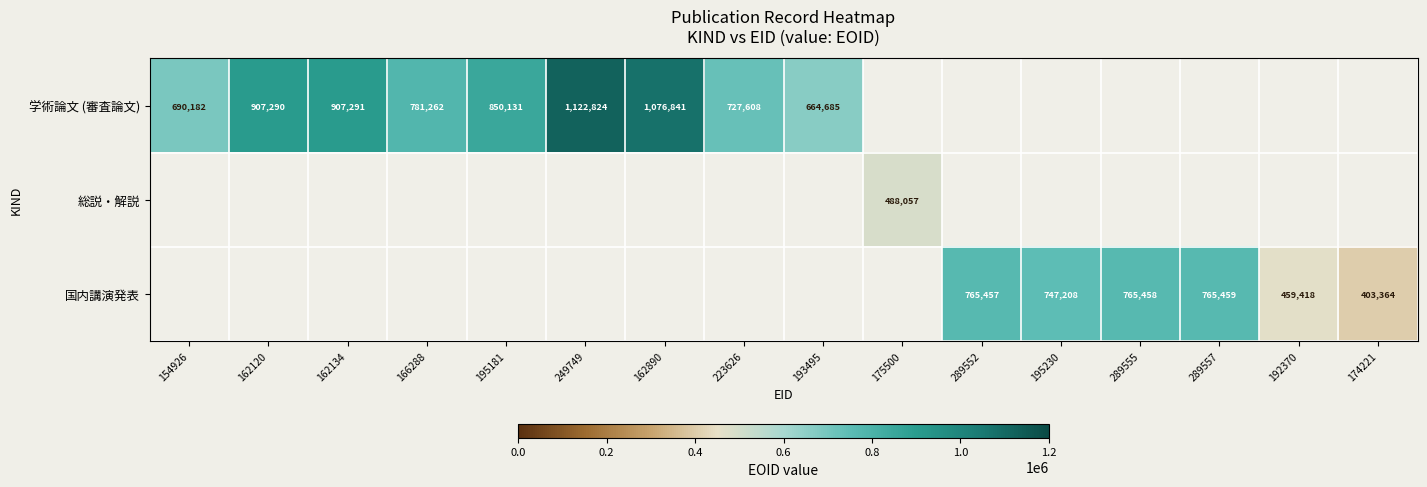

How many positive values does the 国内講演発表 series have?

6